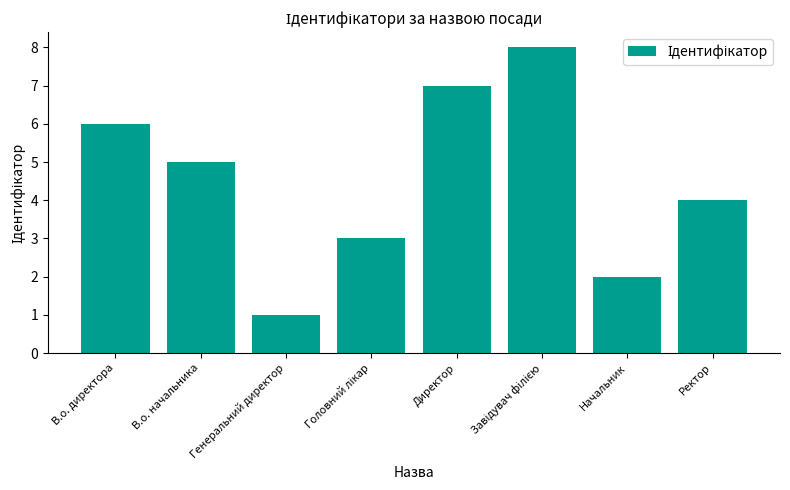

What is the label of the 4th bar from the right?

Директор